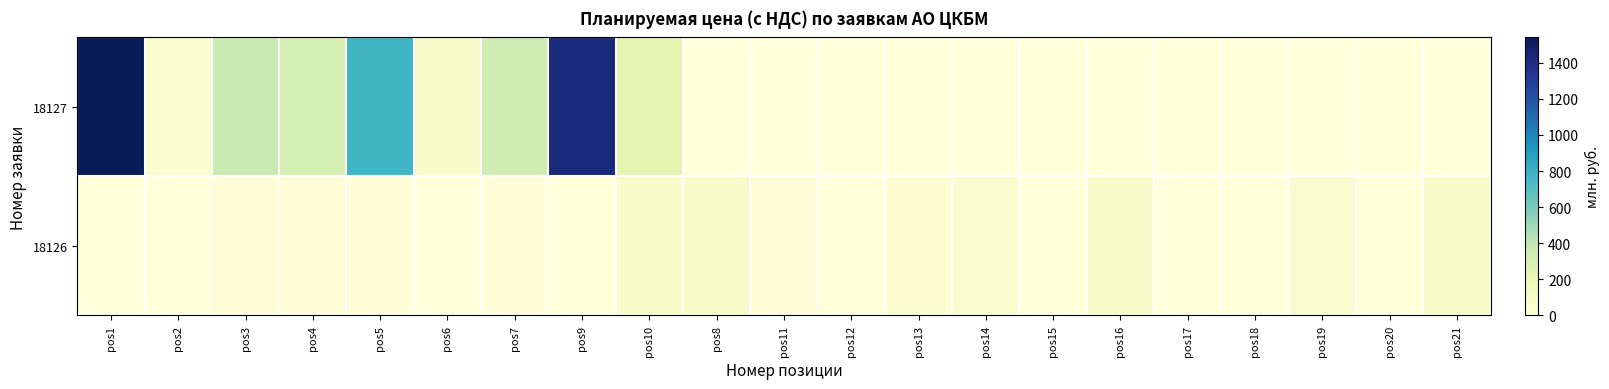

List the series in order of their peak value, lowest first.

18126, 18127